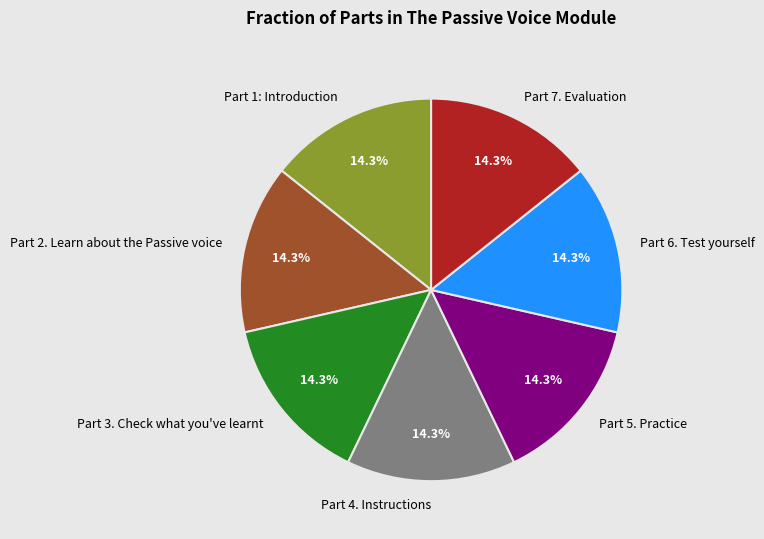

Does Part 2. Learn about the Passive voice represent more than half of the total?

No